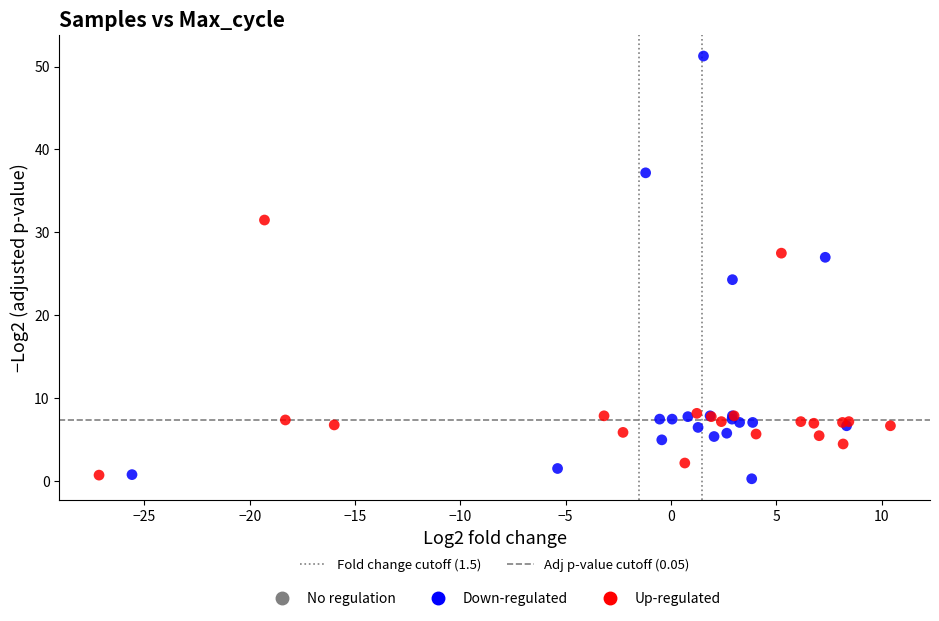

Which series contains the highest Y value?

Down-regulated